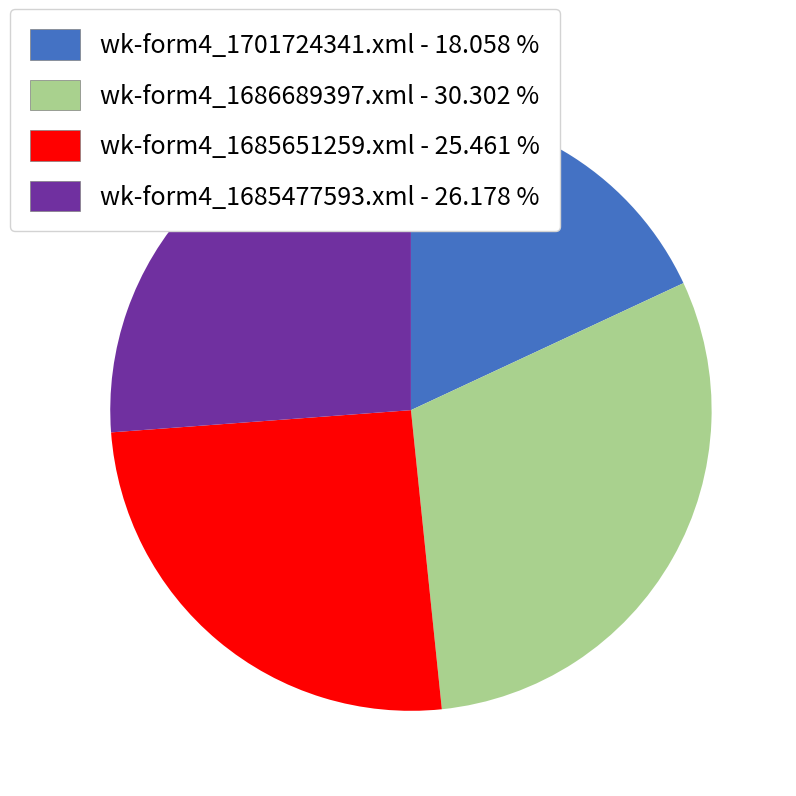

Which category has the smallest portion of the pie?

wk-form4_1701724341.xml - 18.058 %